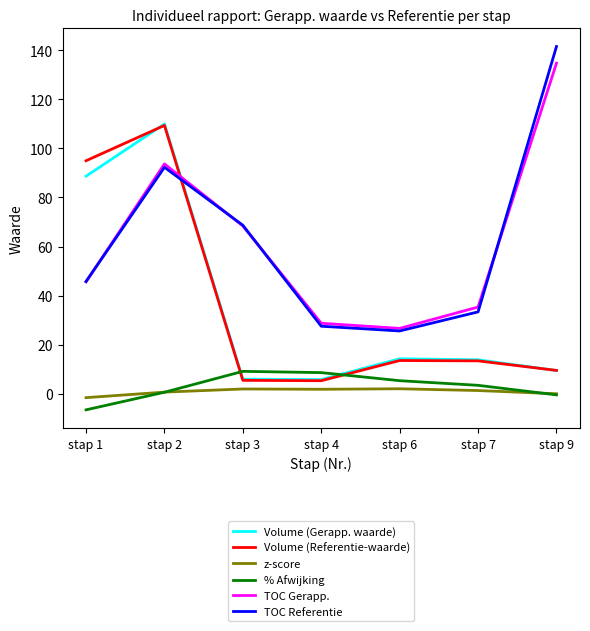

Which series has the largest range (max minus min)?

TOC Referentie